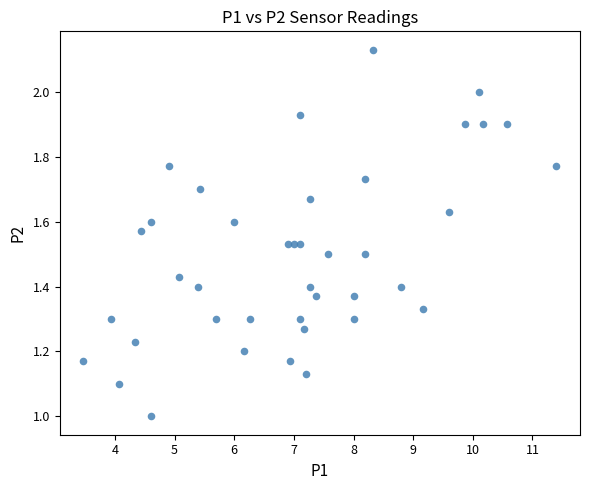

What is the range of X values (max minus min)?

7.9